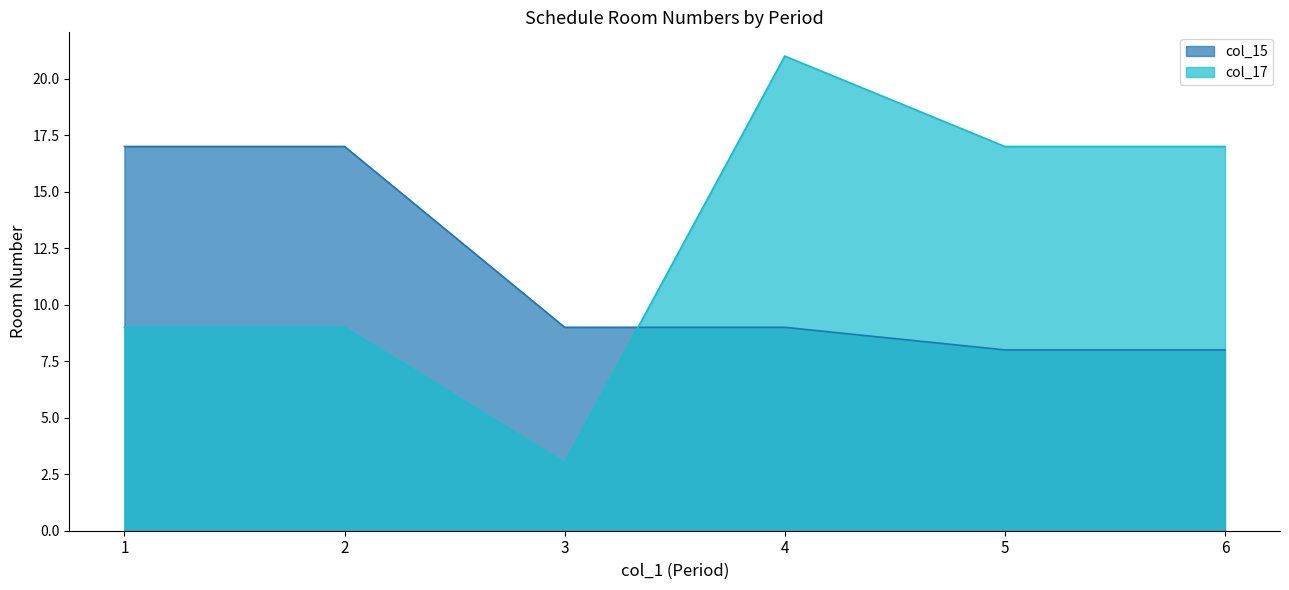

True or false: col_17 has a value of 5 at 1.

False